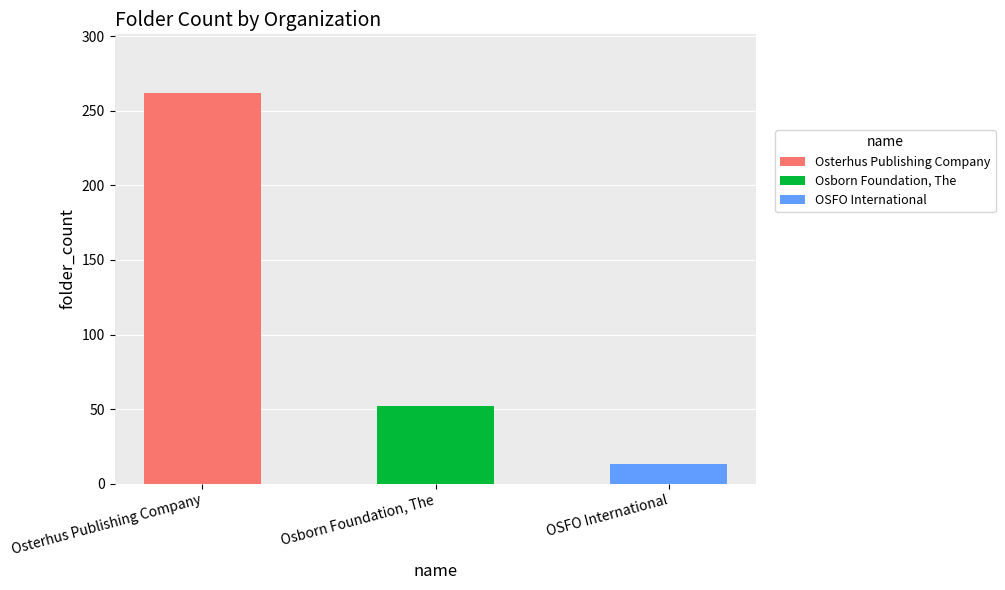

Does the chart contain any negative values?

No